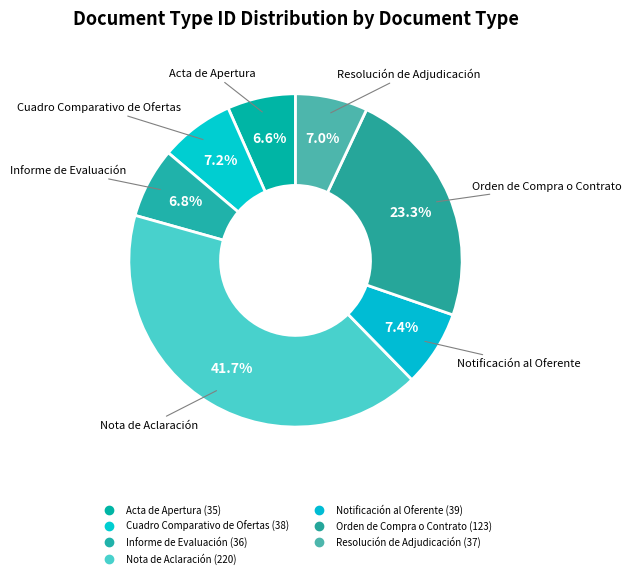

How many segments does this pie chart have?

7